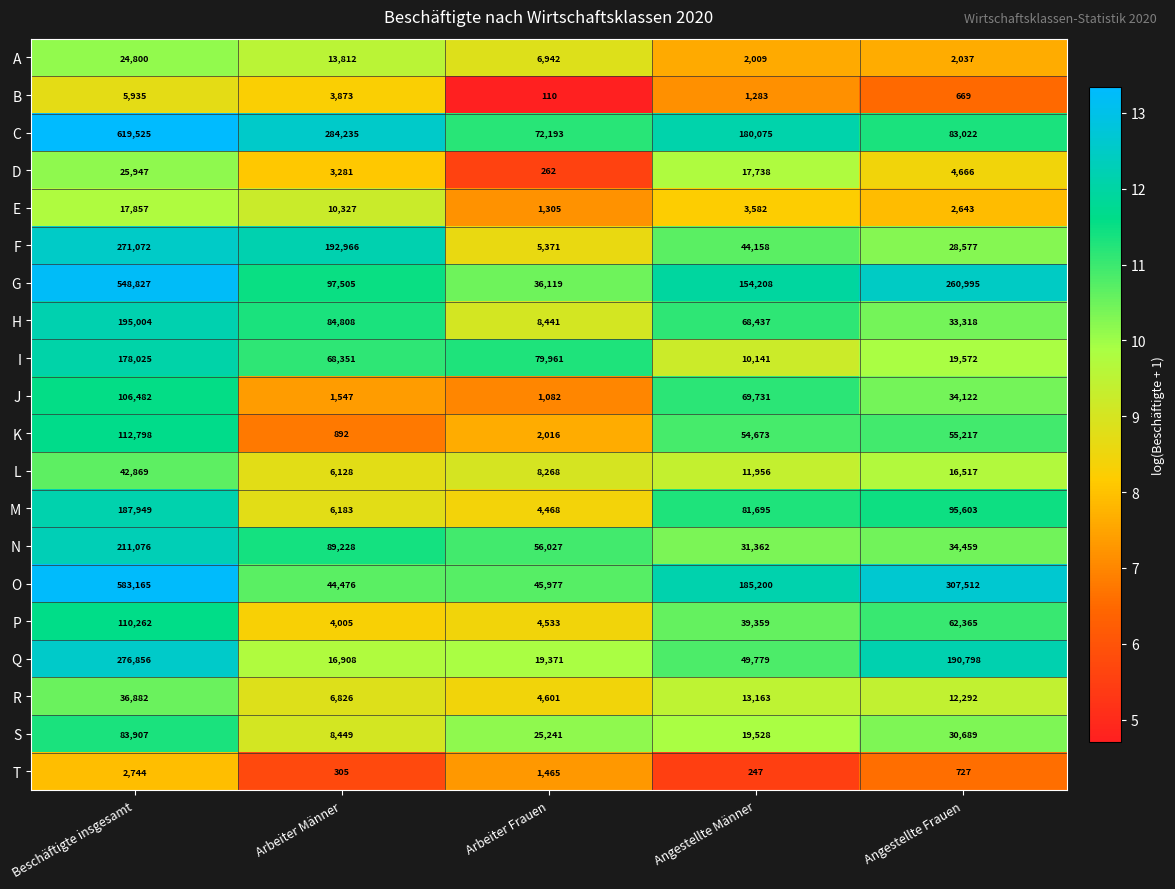

How many data points does each series have?

5